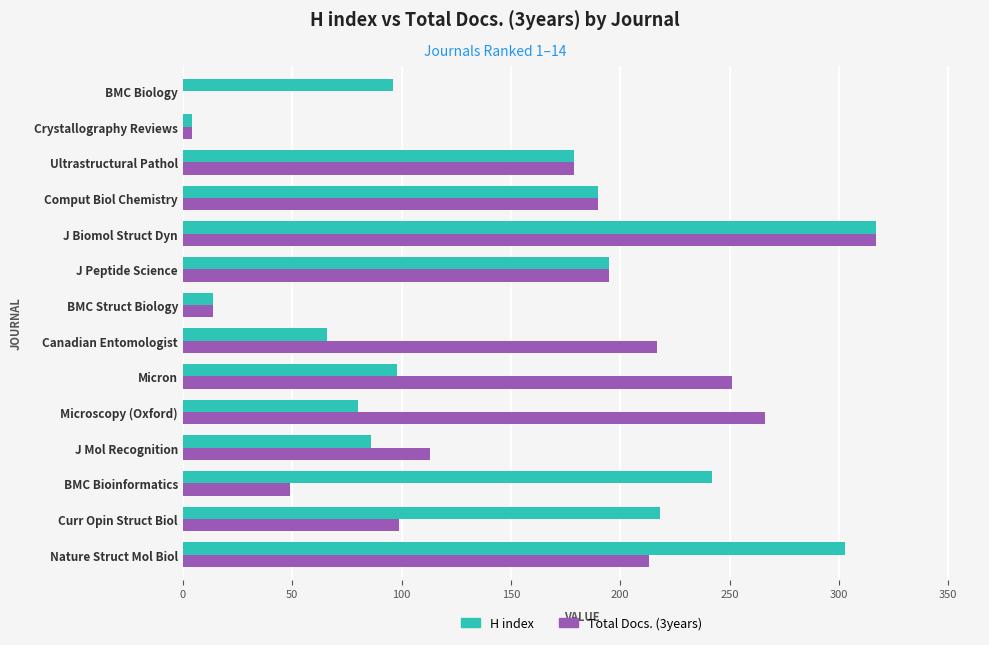

What is the highest value of the H index series?

317